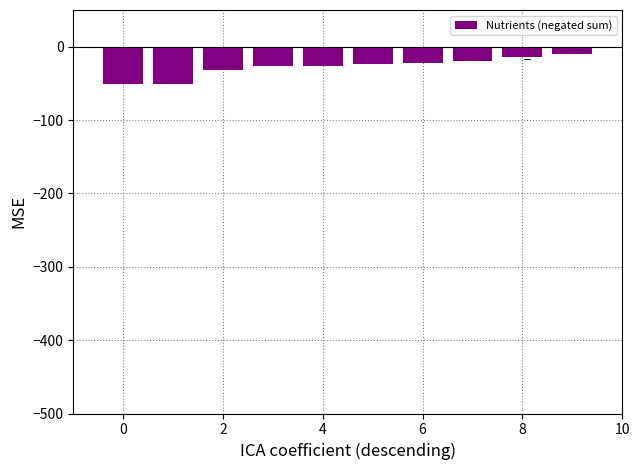

What is the minimum value shown in the chart?

-51